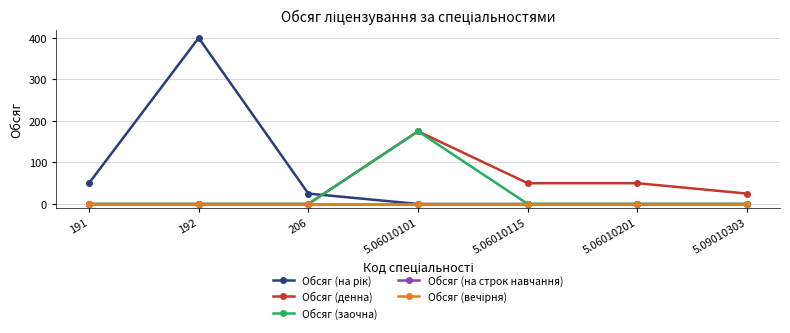

Reading left to right, transcribe all the data shown in this chart.

Обсяг (на рік): 191=50	192=400	206=25	5.06010101=0	5.06010115=0	5.06010201=0	5.09010303=0
Обсяг (денна): 191=0	192=0	206=0	5.06010101=175	5.06010115=50	5.06010201=50	5.09010303=25
Обсяг (заочна): 191=0	192=0	206=0	5.06010101=175	5.06010115=0	5.06010201=0	5.09010303=0
Обсяг (на строк навчання): 191=0	192=0	206=0	5.06010101=0	5.06010115=0	5.06010201=0	5.09010303=0
Обсяг (вечірня): 191=0	192=0	206=0	5.06010101=0	5.06010115=0	5.06010201=0	5.09010303=0